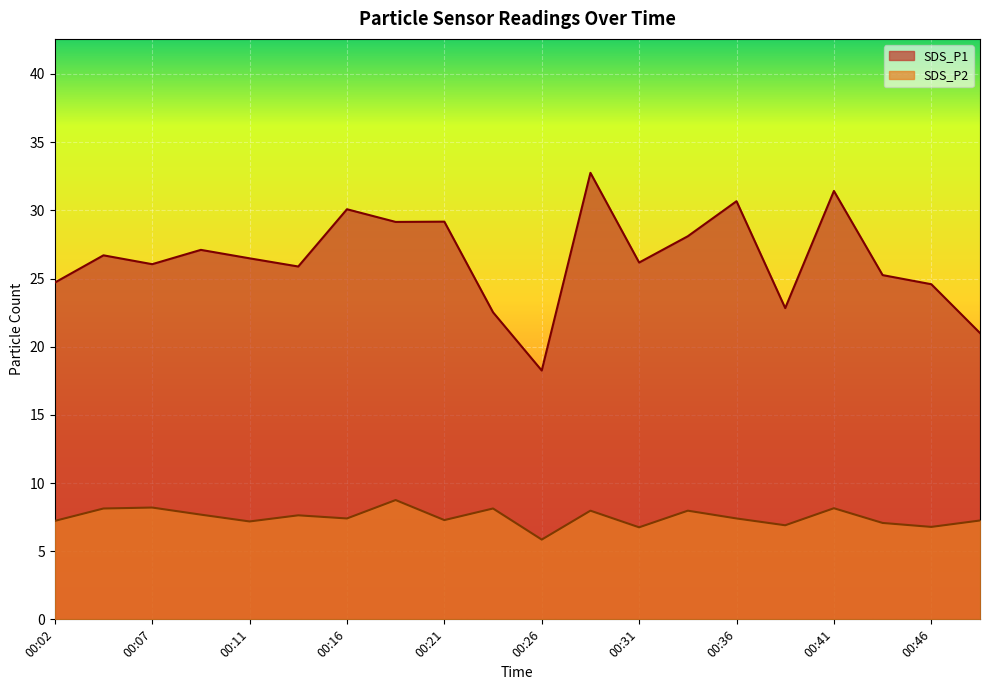

Which category has the lowest value across all series?

00:26